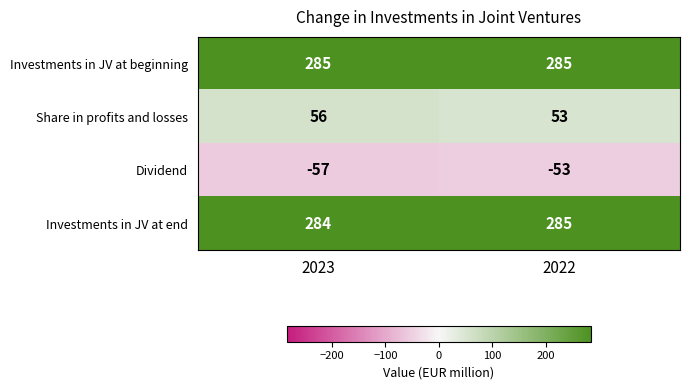

Is it true that Dividend equals -57 at 2023?

True